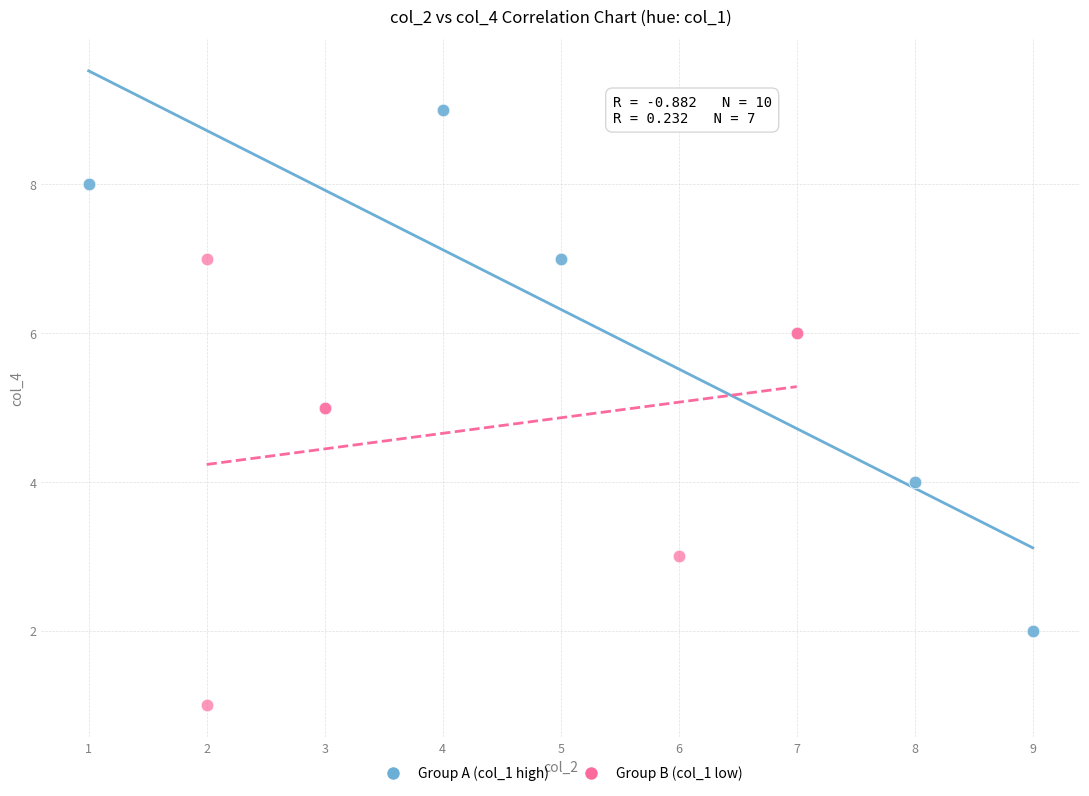

Which series has the widest spread of Y values?

Group A (col_1 high)